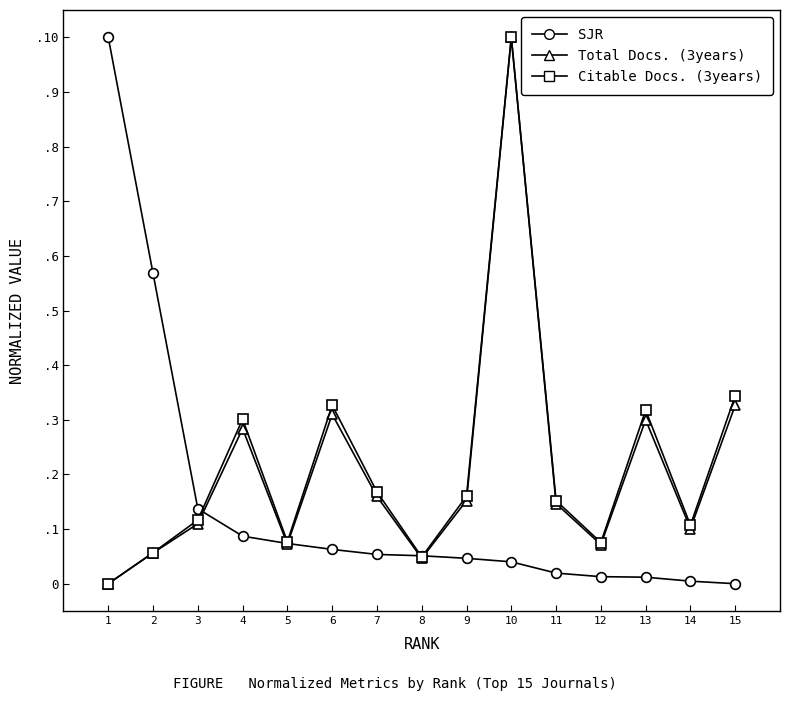

How many interior local peaks does the Citable Docs. (3years) series have?

4